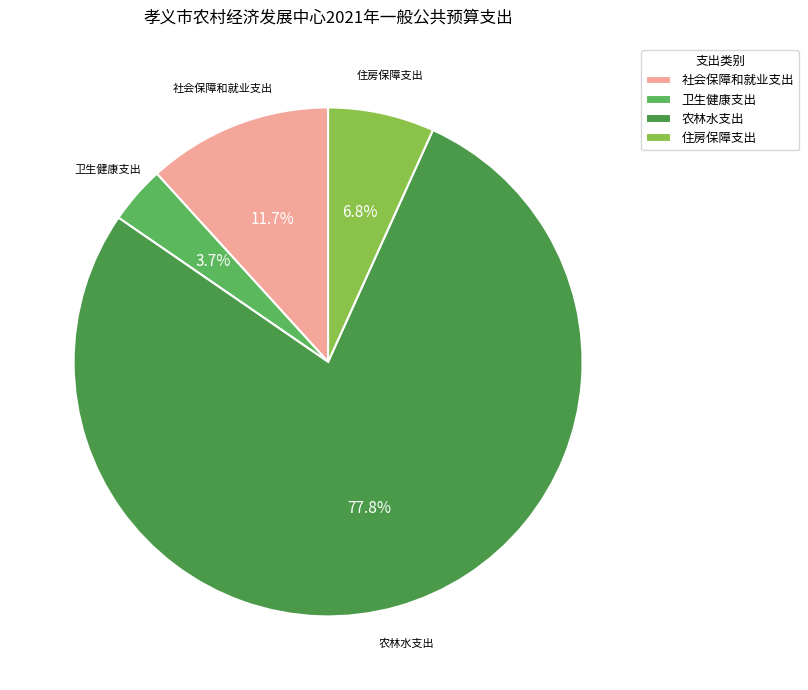

To the nearest percent, what portion does 社会保障和就业支出 represent?

12%